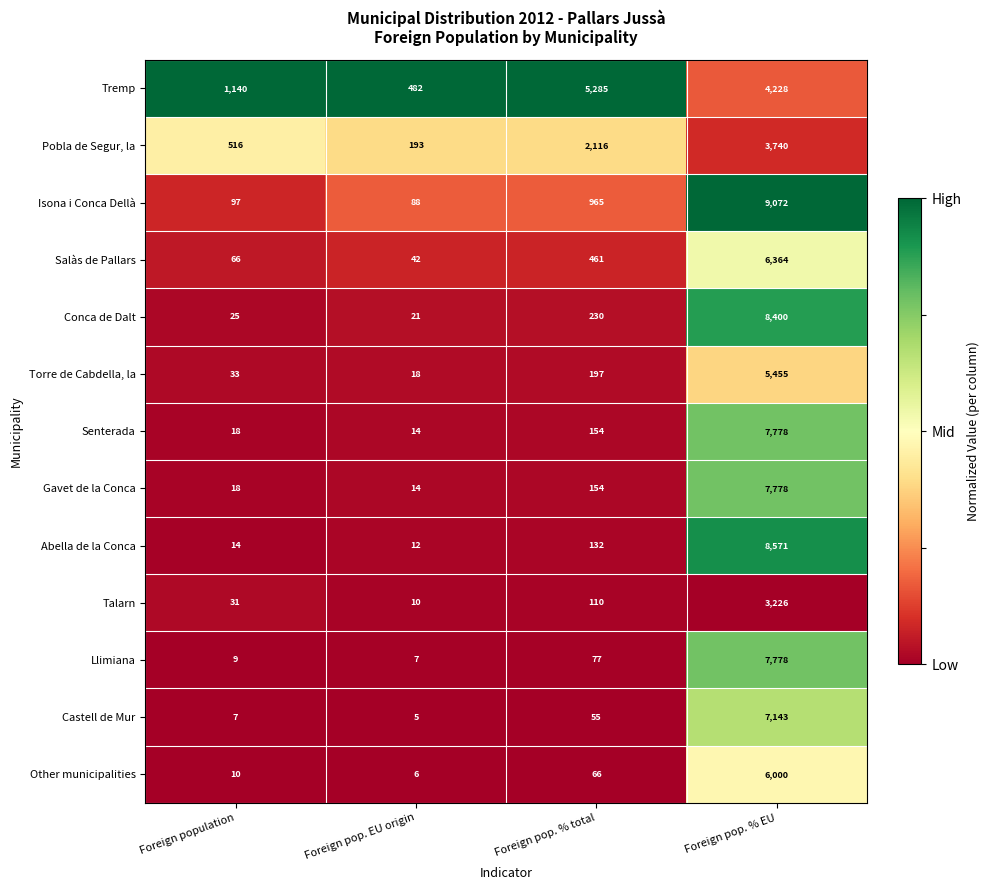

The Conca de Dalt series shows 34 at Foreign pop. EU origin. True or false?

False